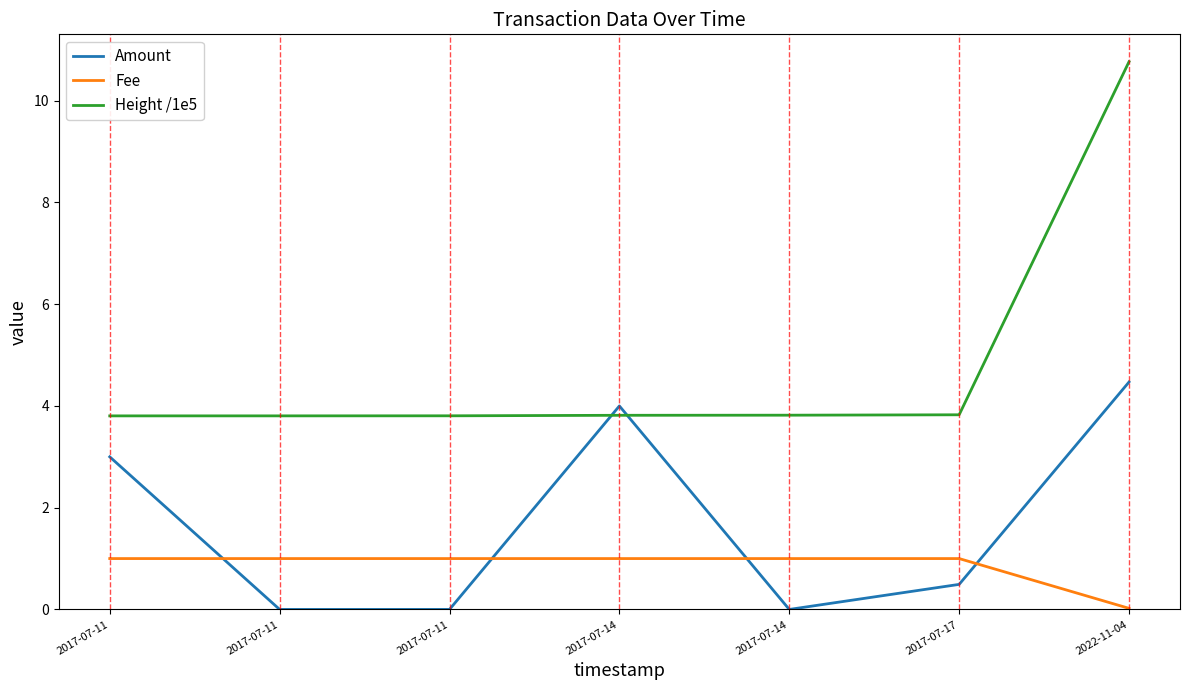

Reading left to right, extract all data points from this chart.

Amount: 3.0	0.0	0.0	4.0	0.0	0.5	4.5
Fee: 1.0	1.0	1.0	1.0	1.0	1.0	0.0
Height /1e5: 3.8	3.8	3.8	3.8	3.8	3.8	10.8